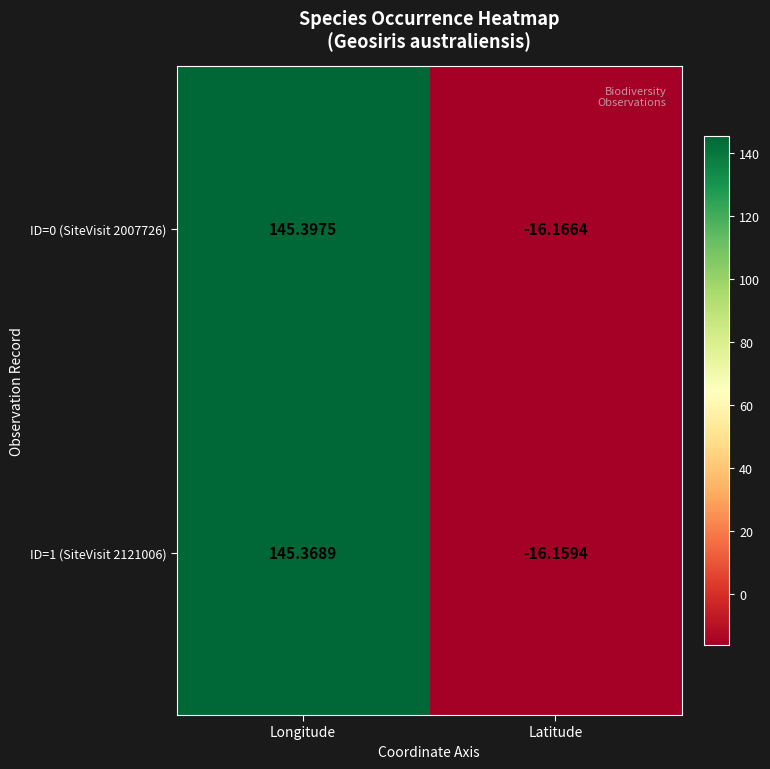

At Latitude, list the series in order from largest to smallest.

ID=1 (SiteVisit 2121006), ID=0 (SiteVisit 2007726)